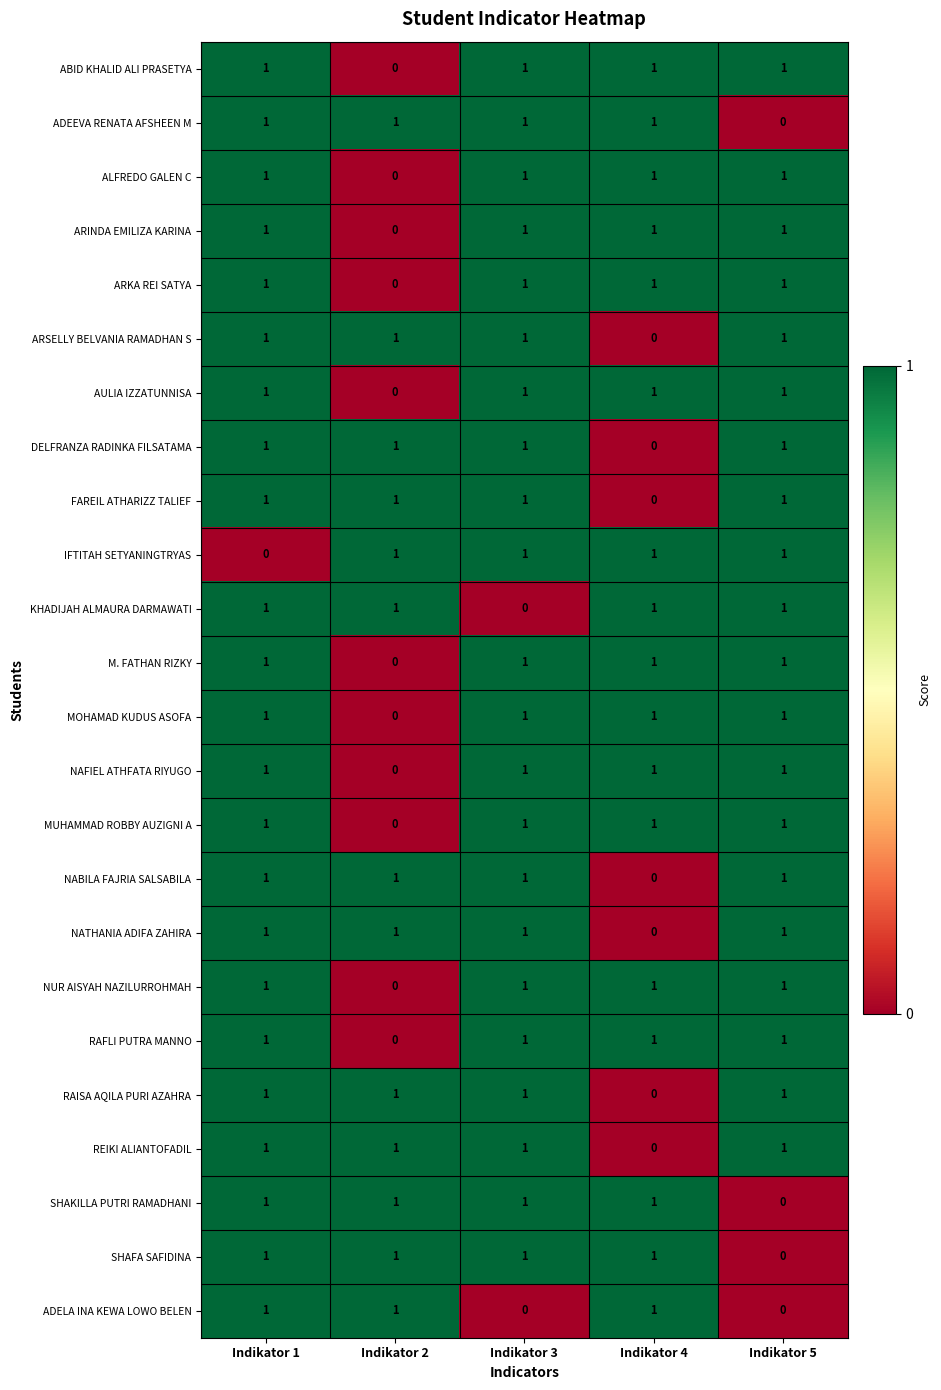

At which label is ARSELLY BELVANIA RAMADHAN S closest to 0?

Indikator 4